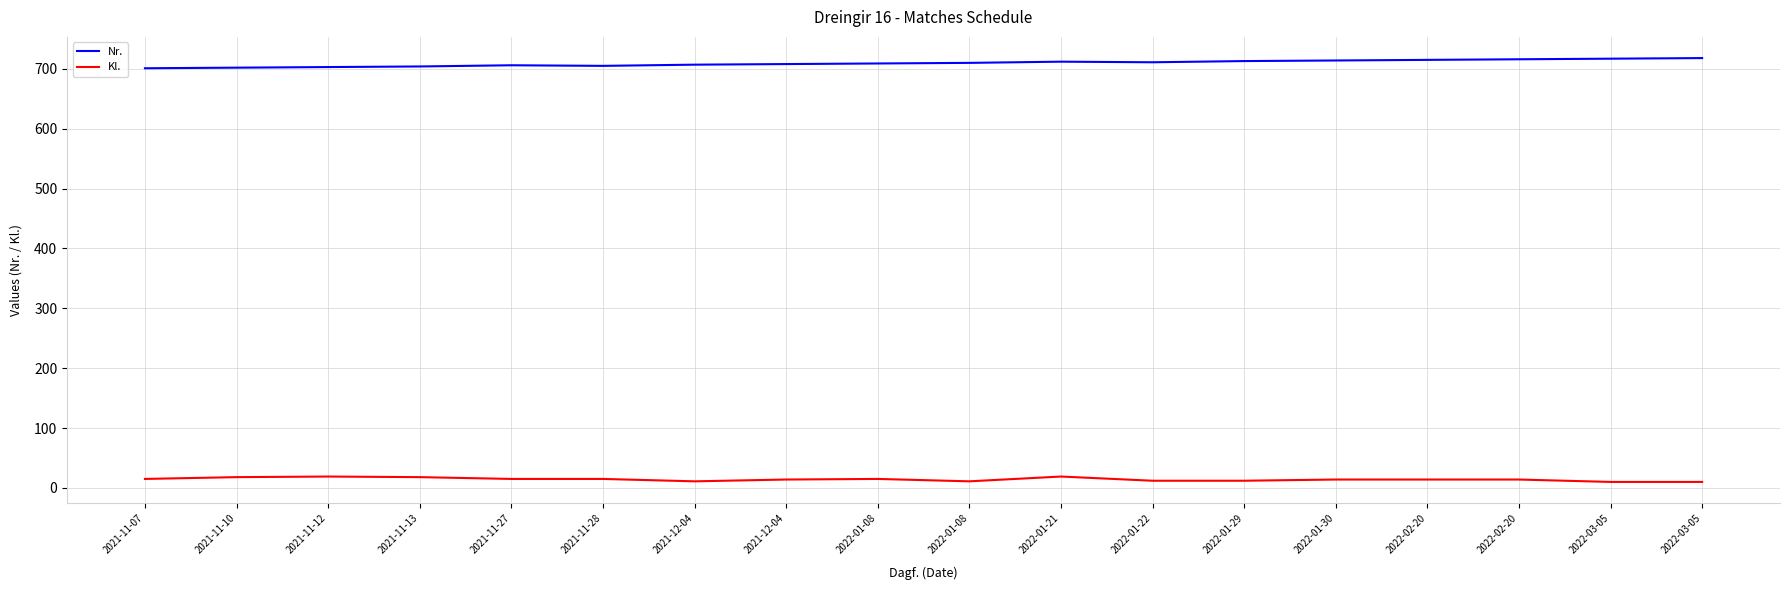

Does the chart have visible grid lines?

Yes